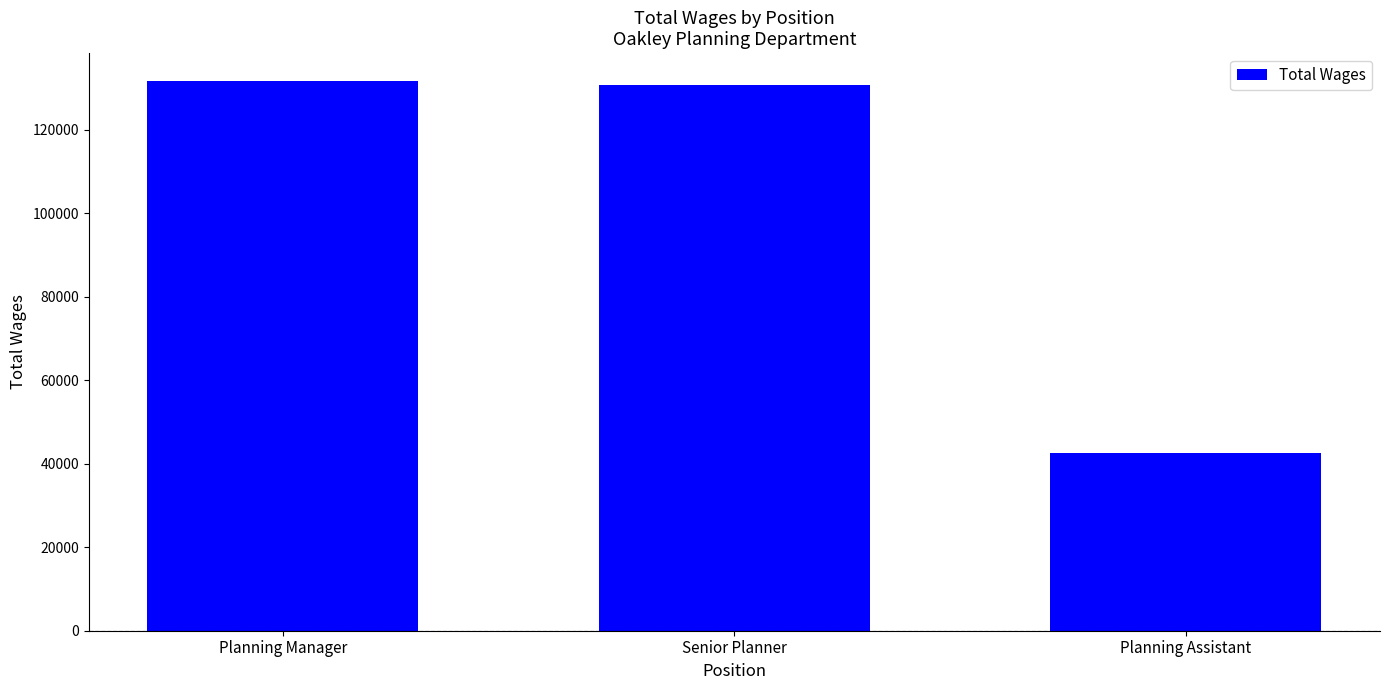

How many categories are shown in the chart?

3